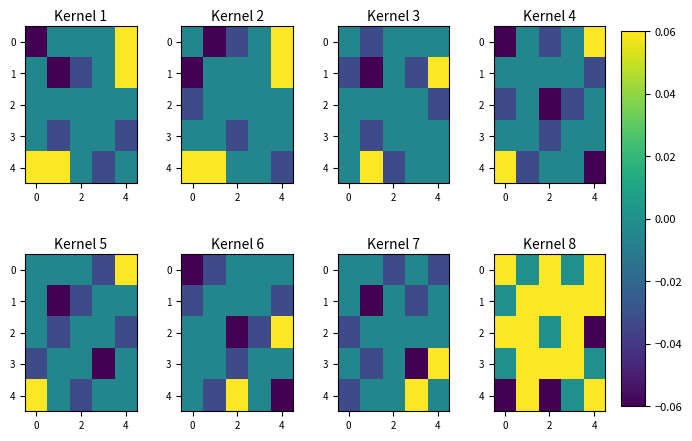

Is it true that 3 equals -0.0 at 4?

False